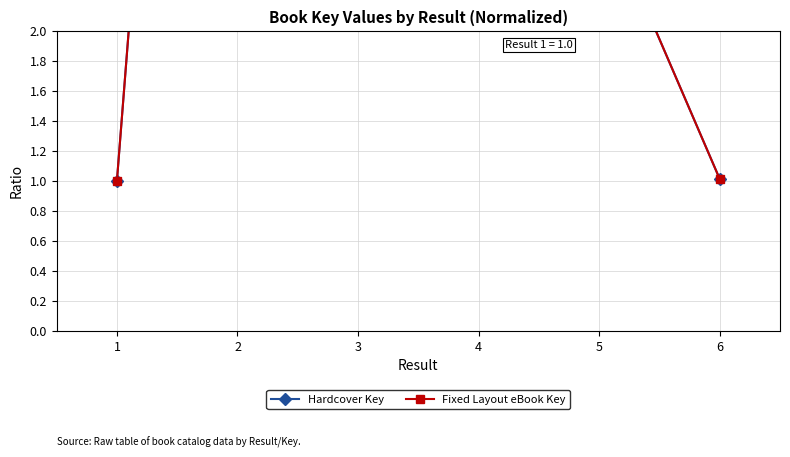

Where is the first local minimum for Hardcover Key?

4